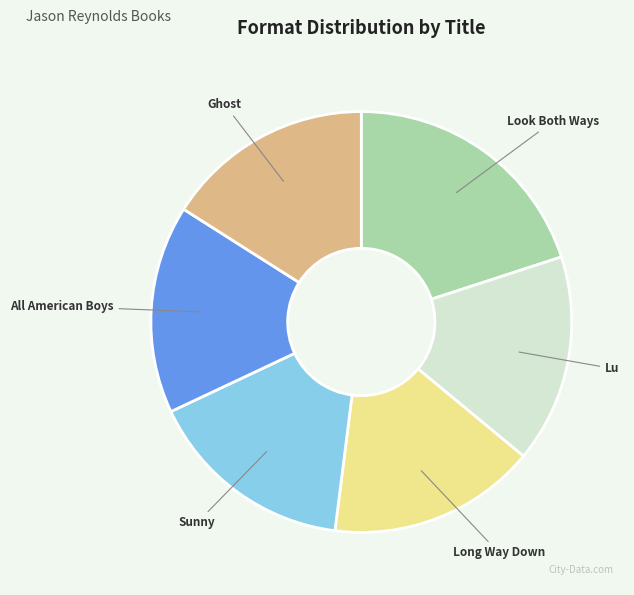

Combined, do Lu and Look Both Ways account for over 50%?

No